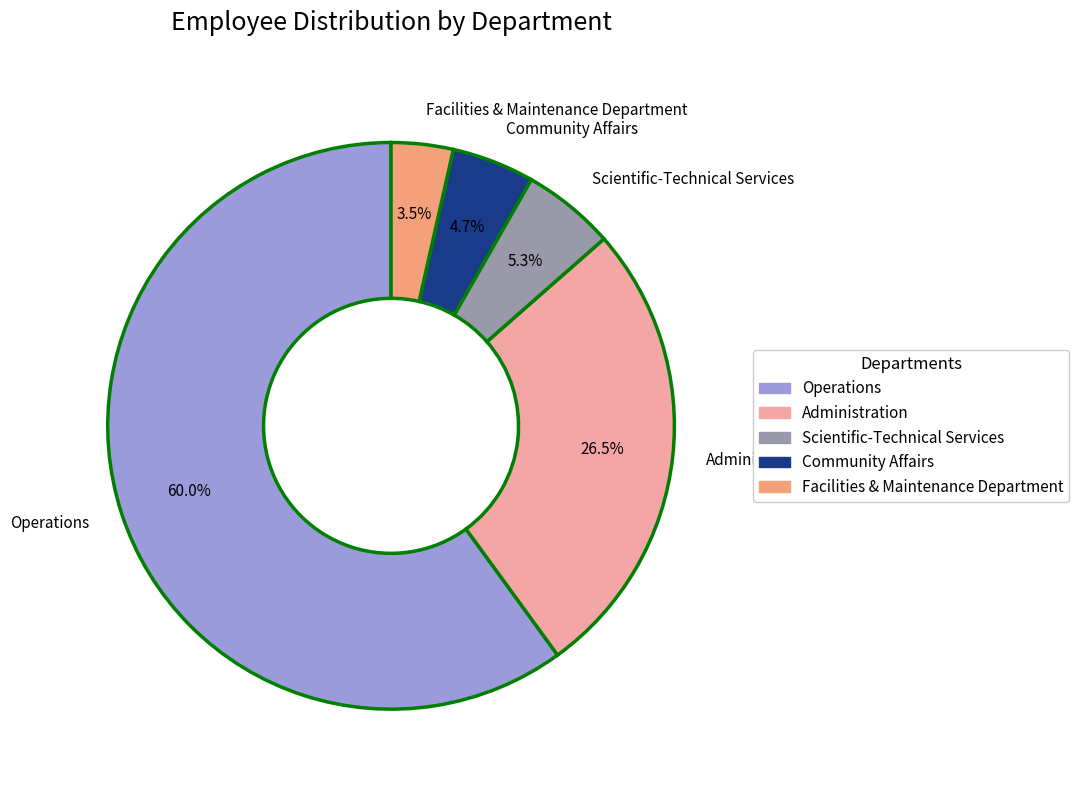

Do Operations and Community Affairs together represent more than half of the pie?

Yes